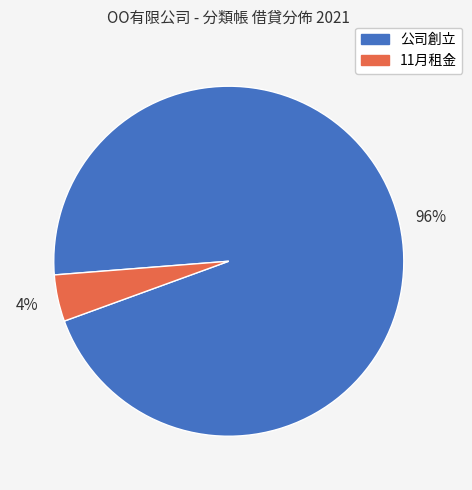

Do 11月租金 and 公司創立 together represent more than half of the pie?

Yes